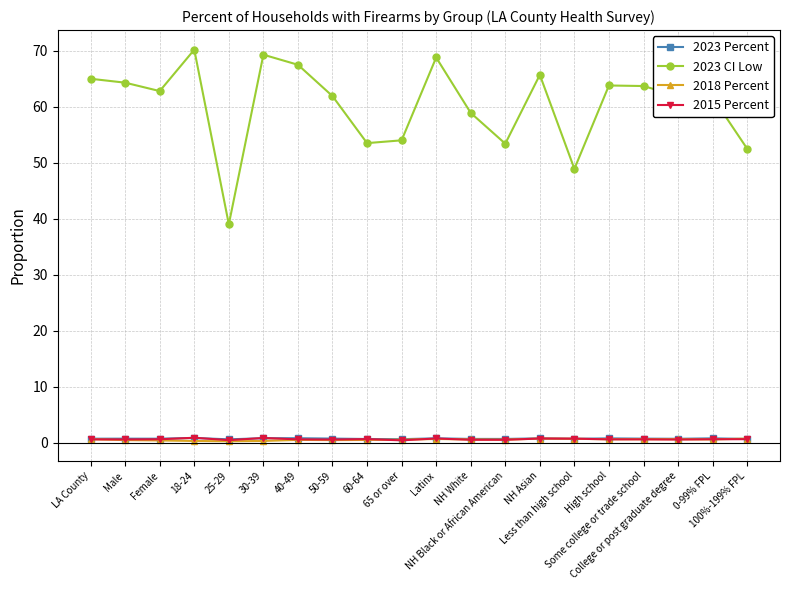

True or false: 2023 Percent has more than 2 points higher than both neighbors.

True